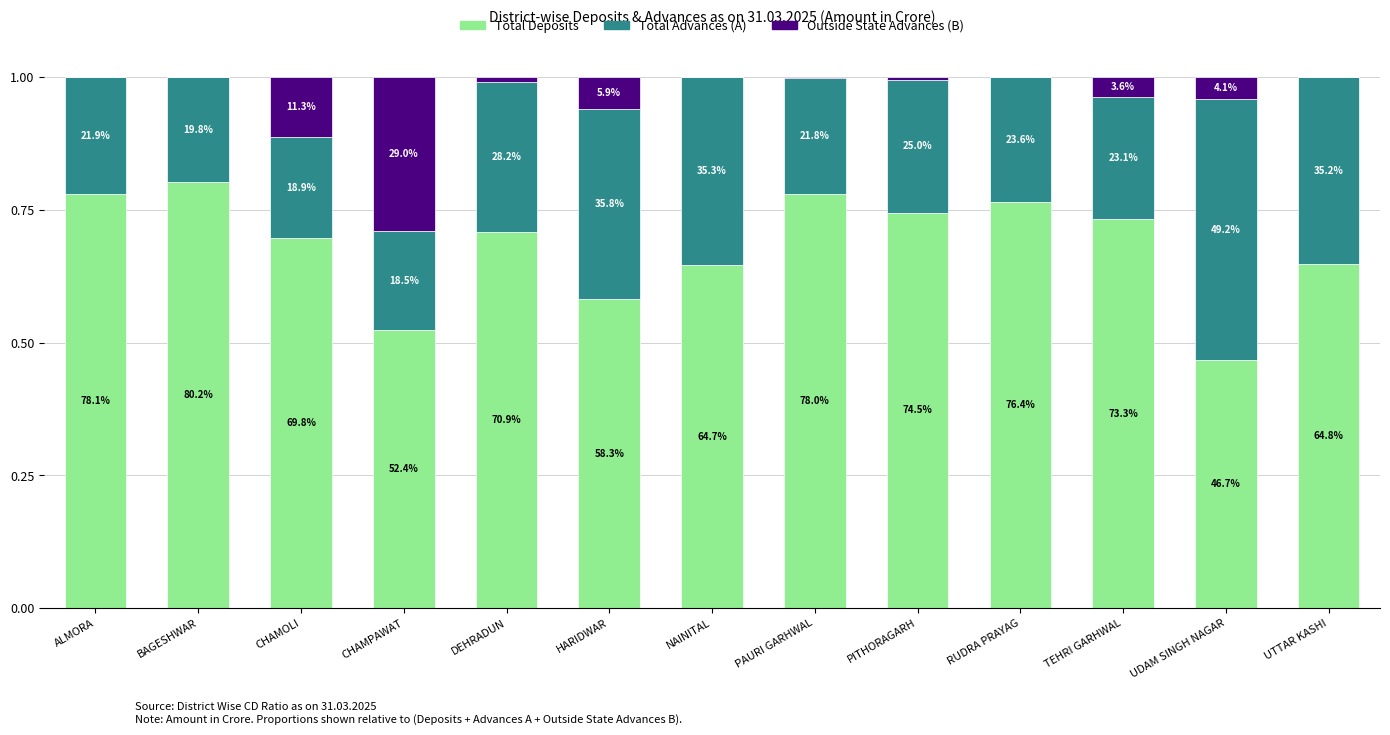

At which category is the sum across all series the highest?

NAINITAL